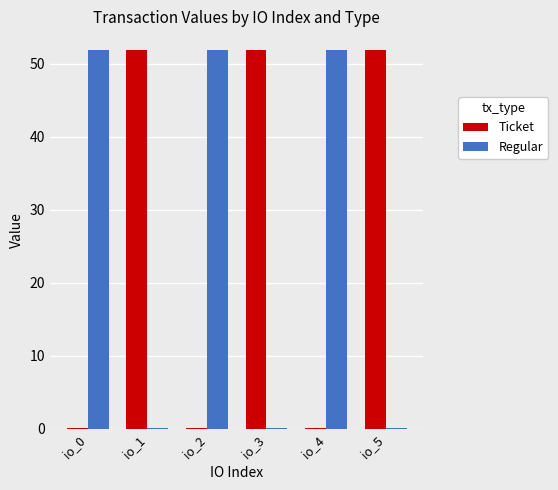

What is the sum of all Ticket values?

155.8